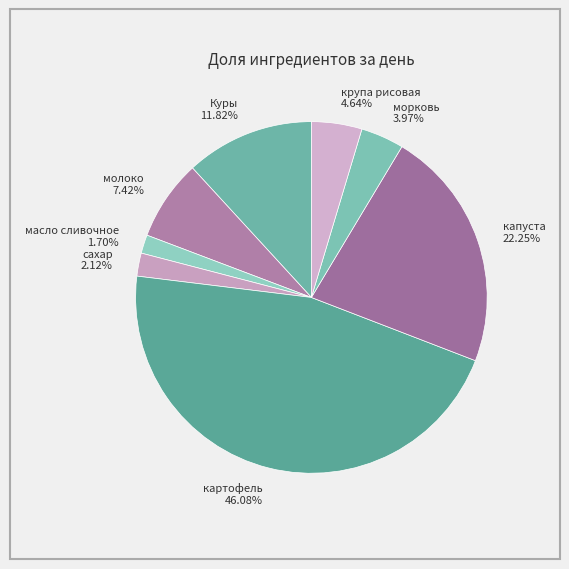

How many segments does this pie chart have?

8